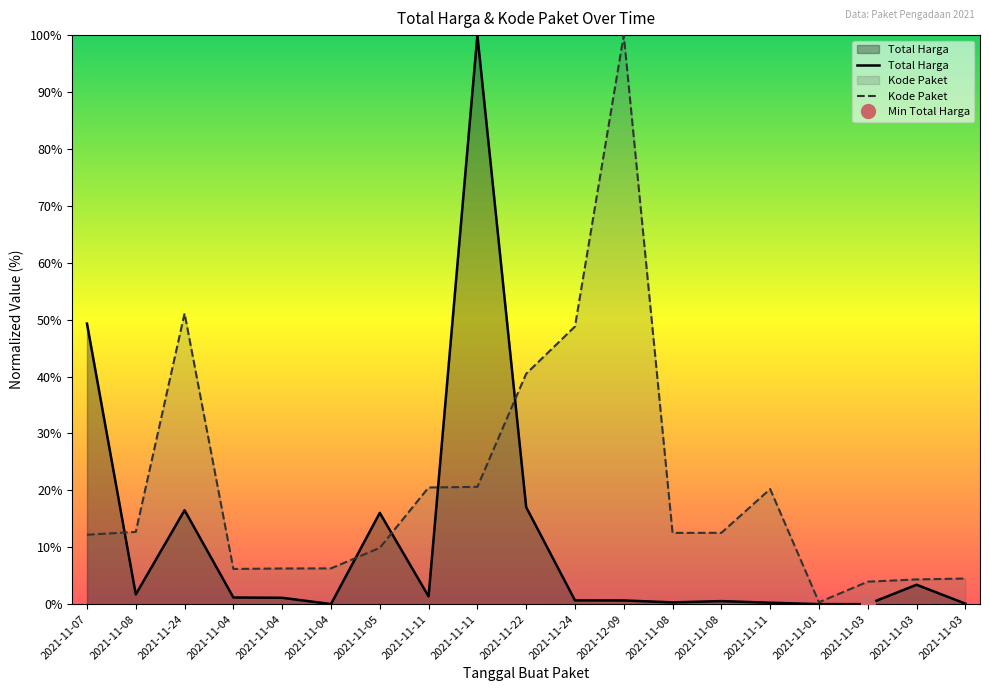

Rank the categories by Kode Paket value from highest to lowest.

2021-12-09, 2021-11-24, 2021-11-24, 2021-11-22, 2021-11-11, 2021-11-11, 2021-11-11, 2021-11-08, 2021-11-08, 2021-11-08, 2021-11-07, 2021-11-05, 2021-11-04, 2021-11-04, 2021-11-04, 2021-11-03, 2021-11-03, 2021-11-03, 2021-11-01